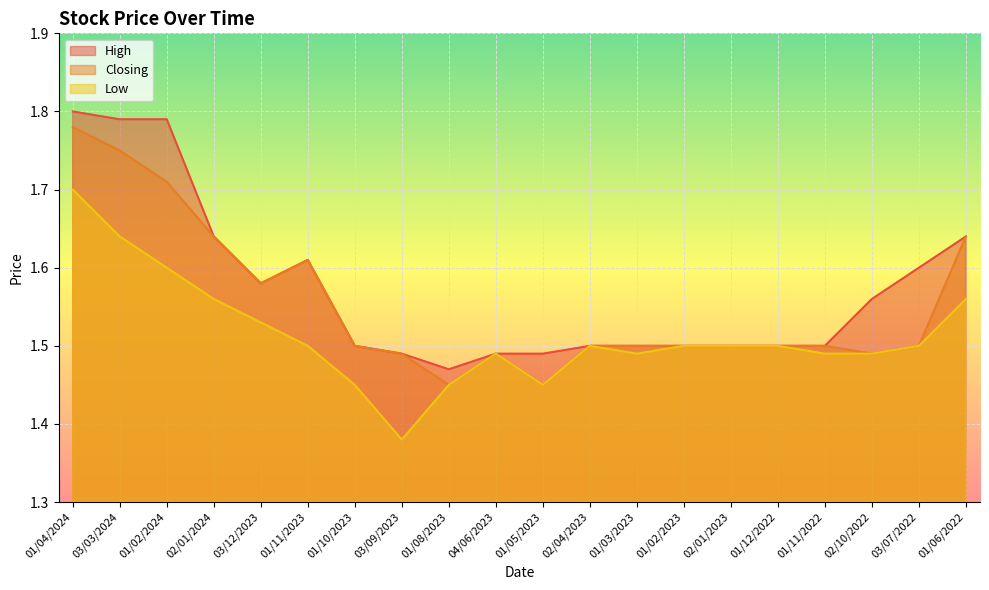

At which category does Closing reach its first local valley?

03/12/2023